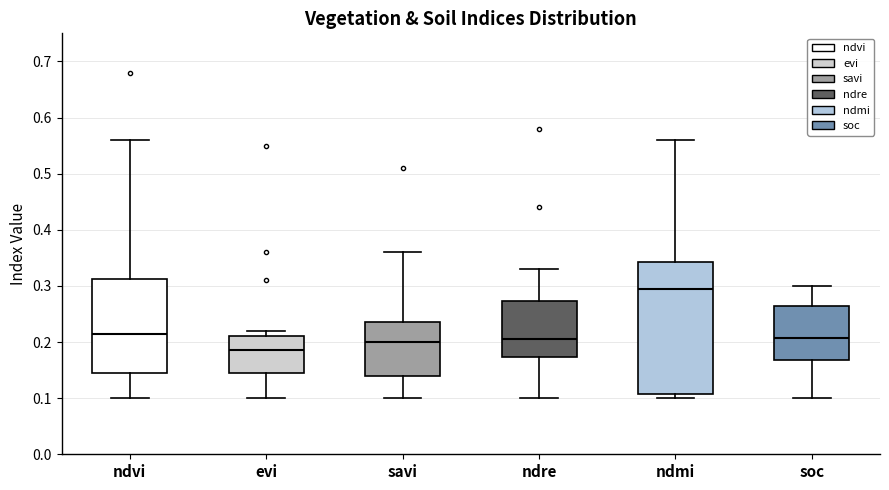

Where is the lower edge of the box for soc on the y-axis? The values are not printed on the chart, so give them approximately, as read against the axis.

0.17